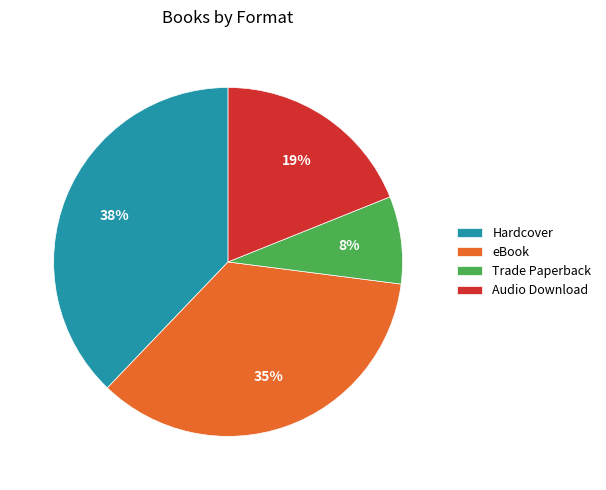

Between Audio Download and Hardcover, which is larger?

Hardcover